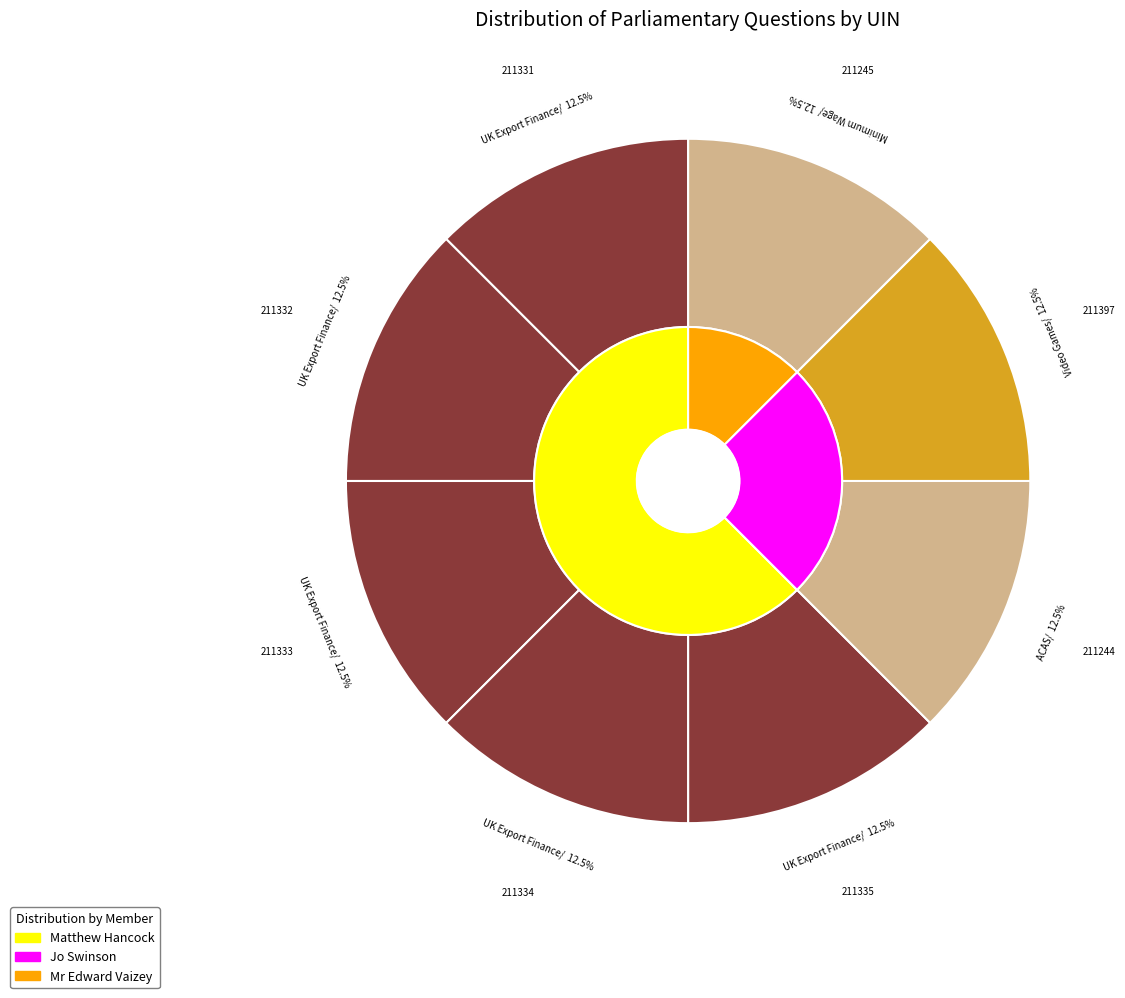

What percentage is the Glasgow North (211333) slice, to the nearest percent?

13%